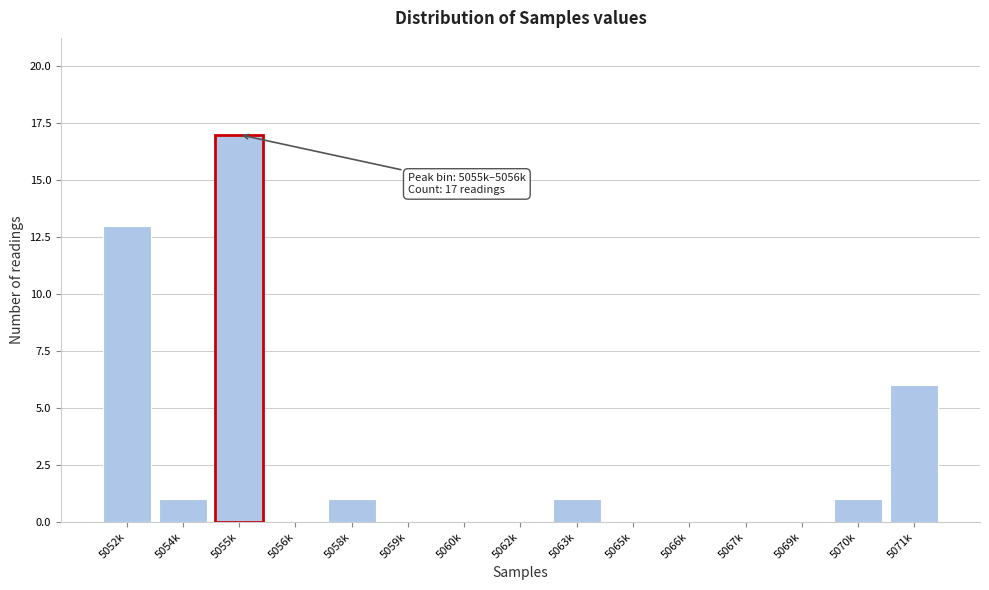

Reading left to right, what are all the values shown in this chart?

5052k=13	5054k=1	5055k=17	5056k=0	5058k=1	5059k=0	5060k=0	5062k=0	5063k=1	5065k=0	5066k=0	5067k=0	5069k=0	5070k=1	5071k=6